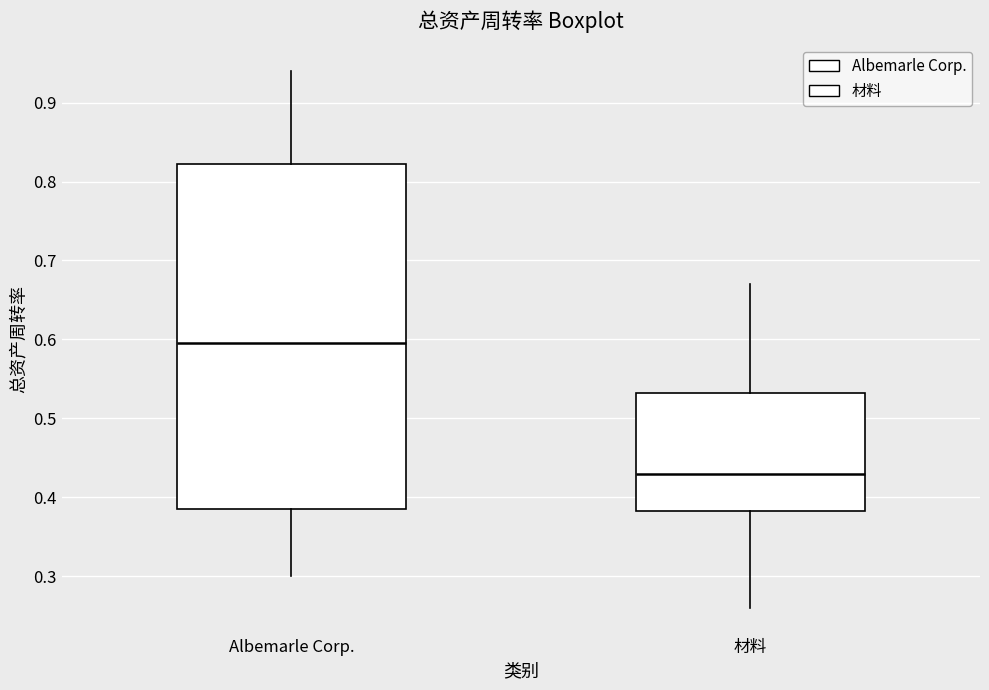

Where does the upper whisker of the box for 材料 end on the y-axis? The values are not printed on the chart, so give them approximately, as read against the axis.

0.67